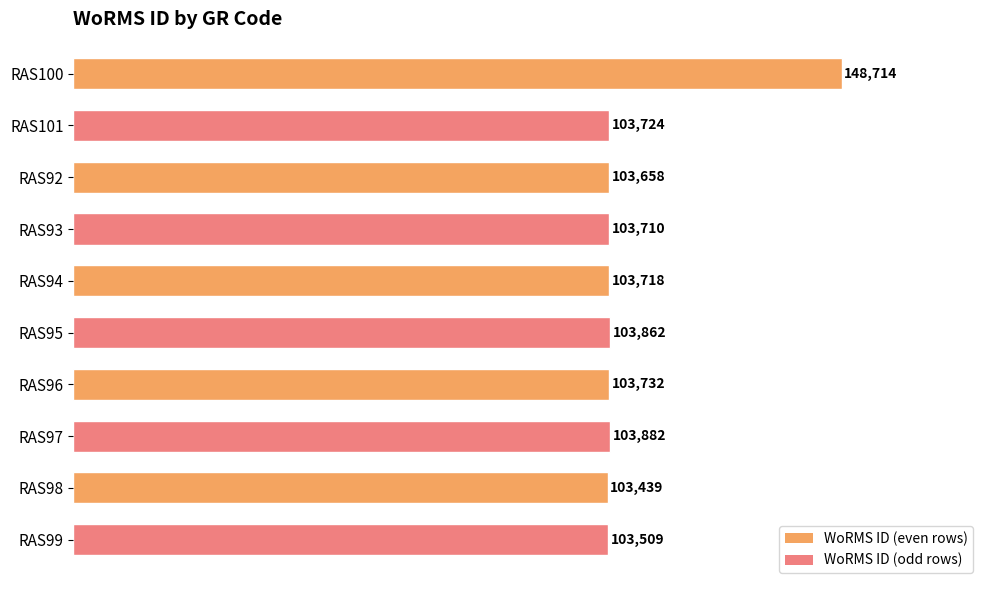

Is it true that the value at RAS98 is 103439?

True